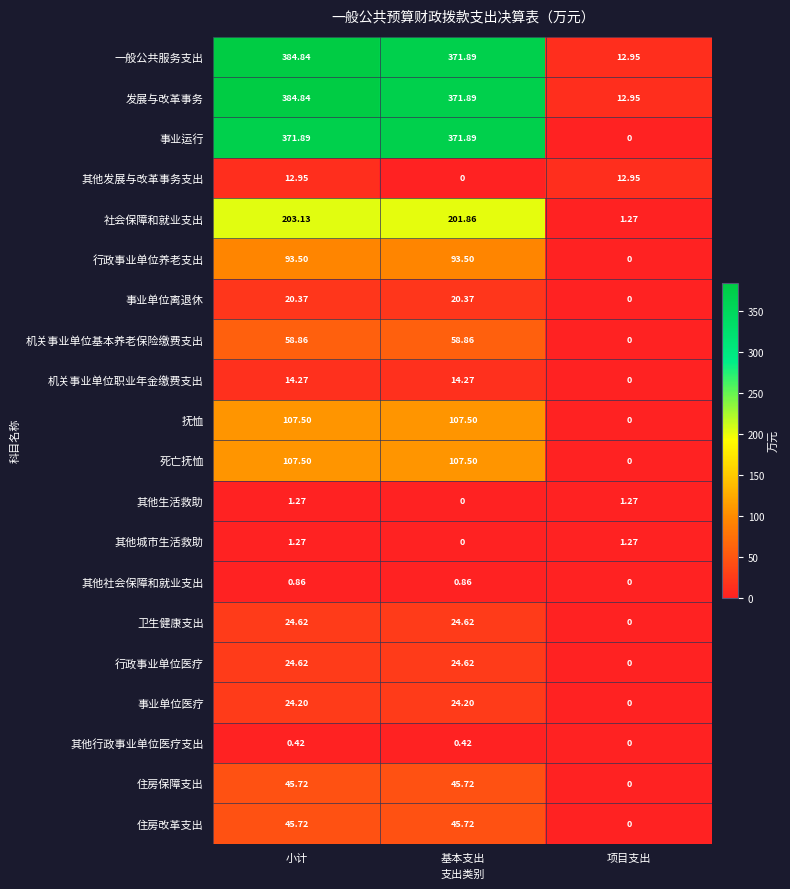

Is the value of 行政事业单位医疗 at 项目支出 greater than the value of 一般公共服务支出 at 项目支出?

No